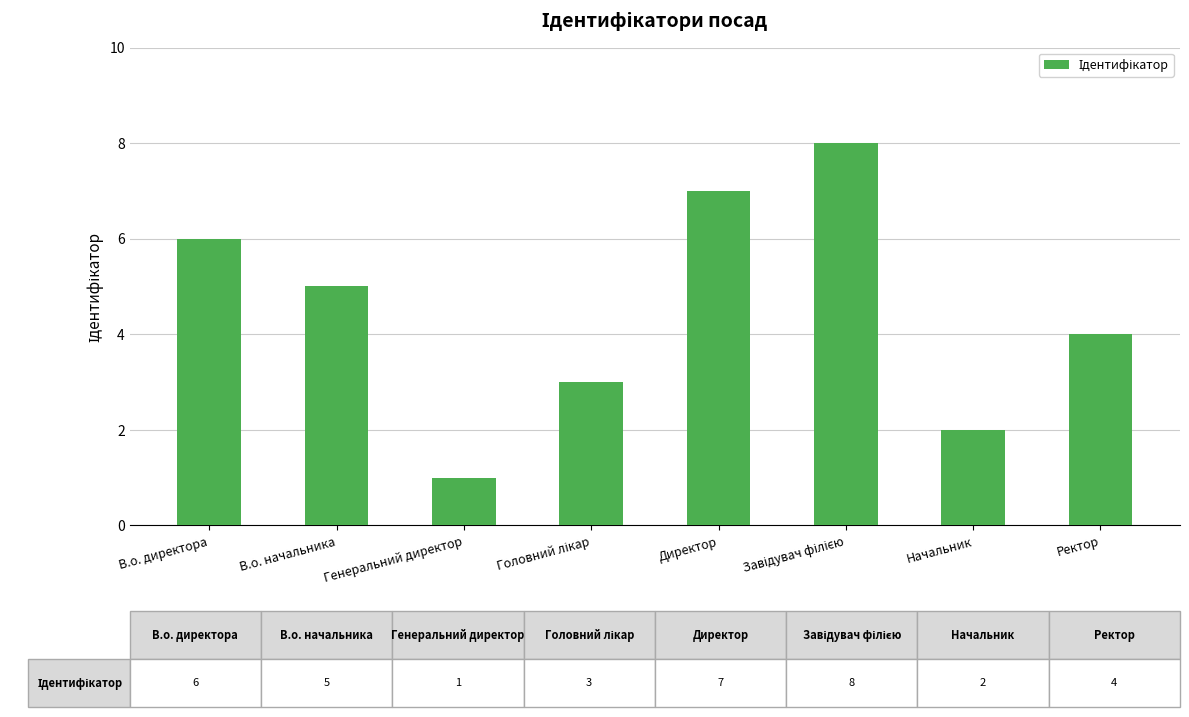

Reading right to left, what are all the values shown in this chart?

4	2	8	7	3	1	5	6